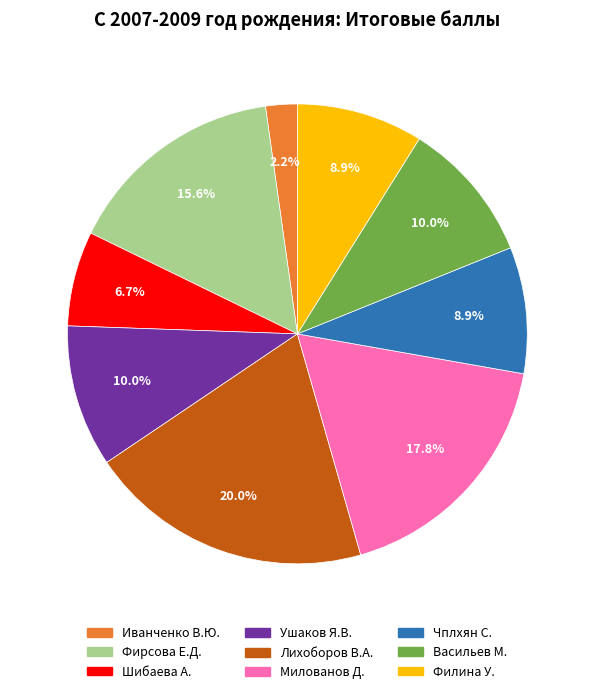

Is there a majority slice in this chart?

No